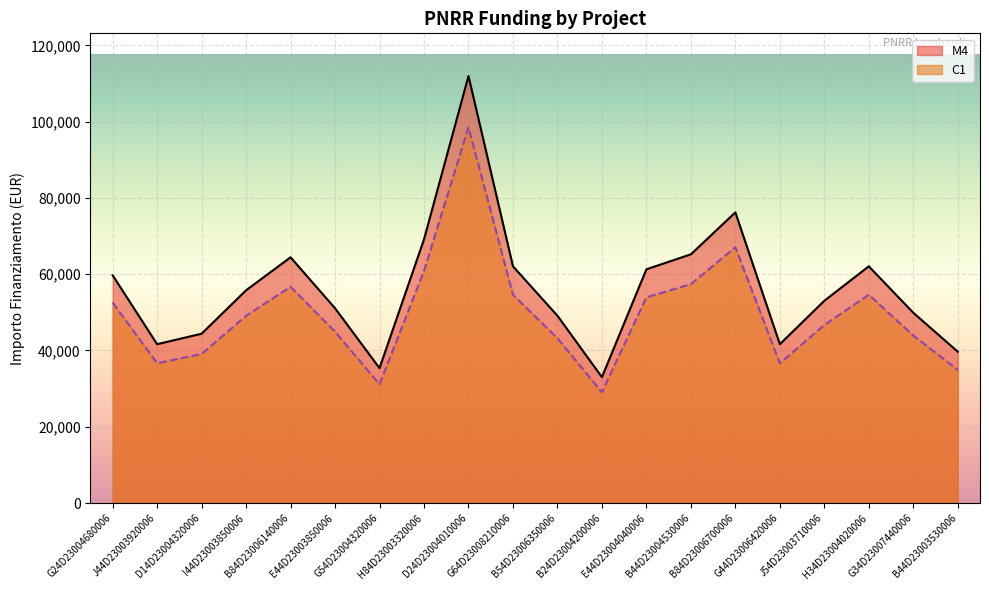

In M4, how many points are lower than both neighbors (excluding endpoints)?

4